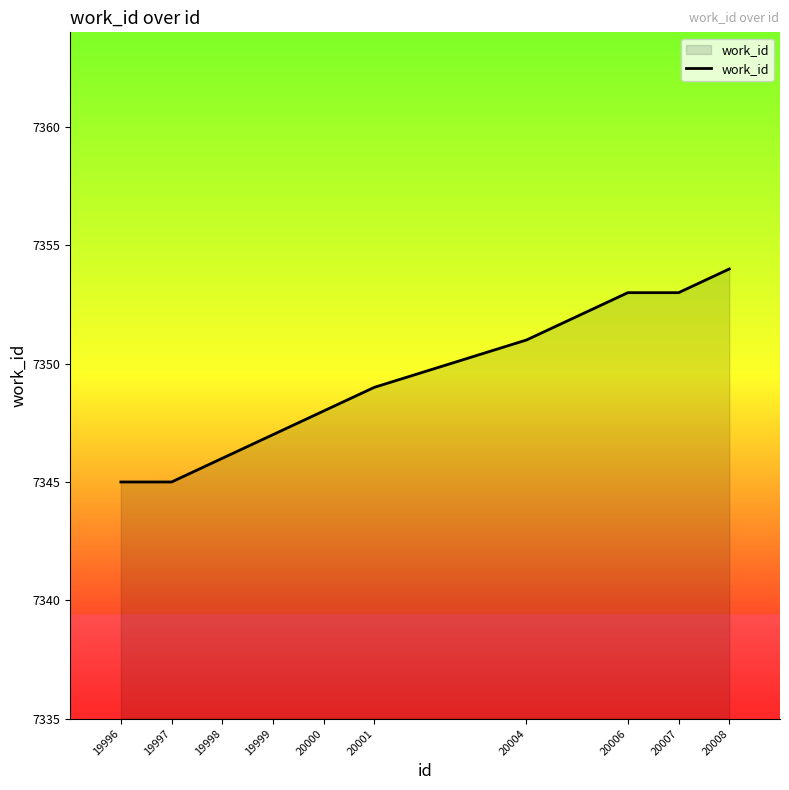

Reading right to left, what are all the values shown in this chart?

20008=7354	20007=7353	20006=7353	20004=7351	20001=7349	20000=7348	19999=7347	19998=7346	19997=7345	19996=7345